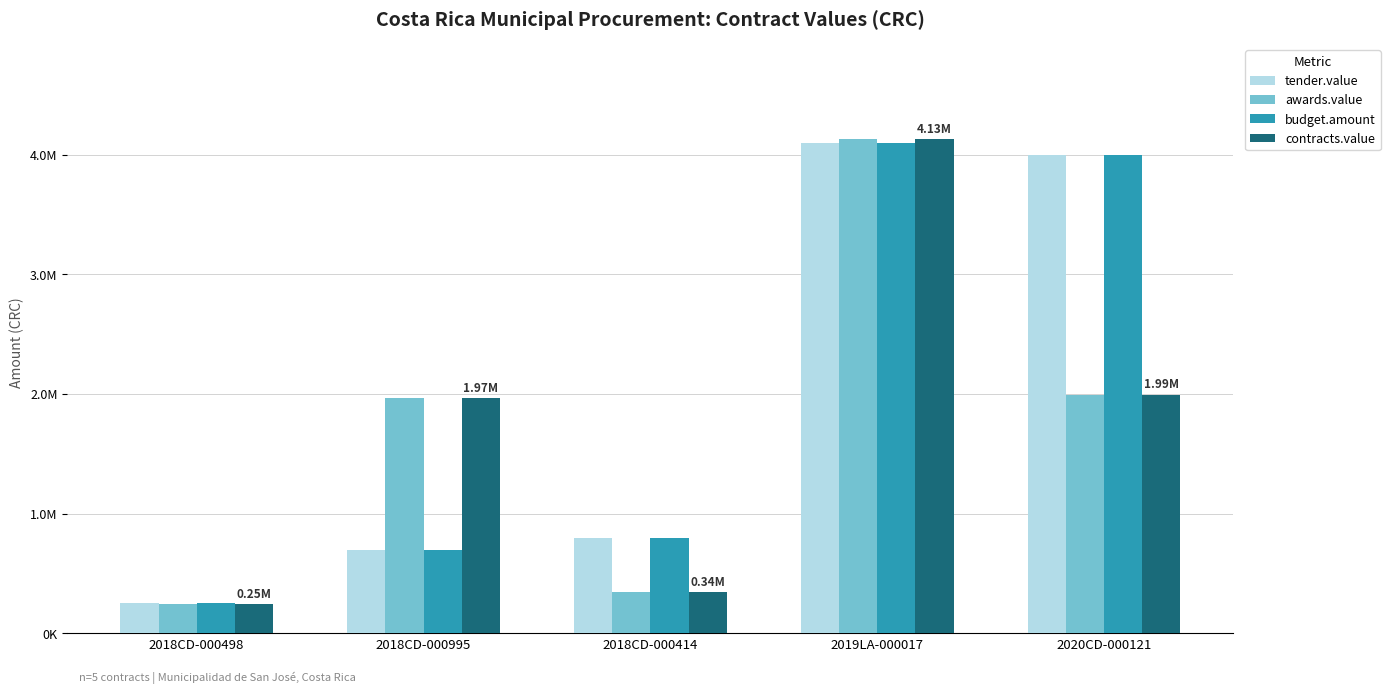

Does the chart contain any negative values?

No